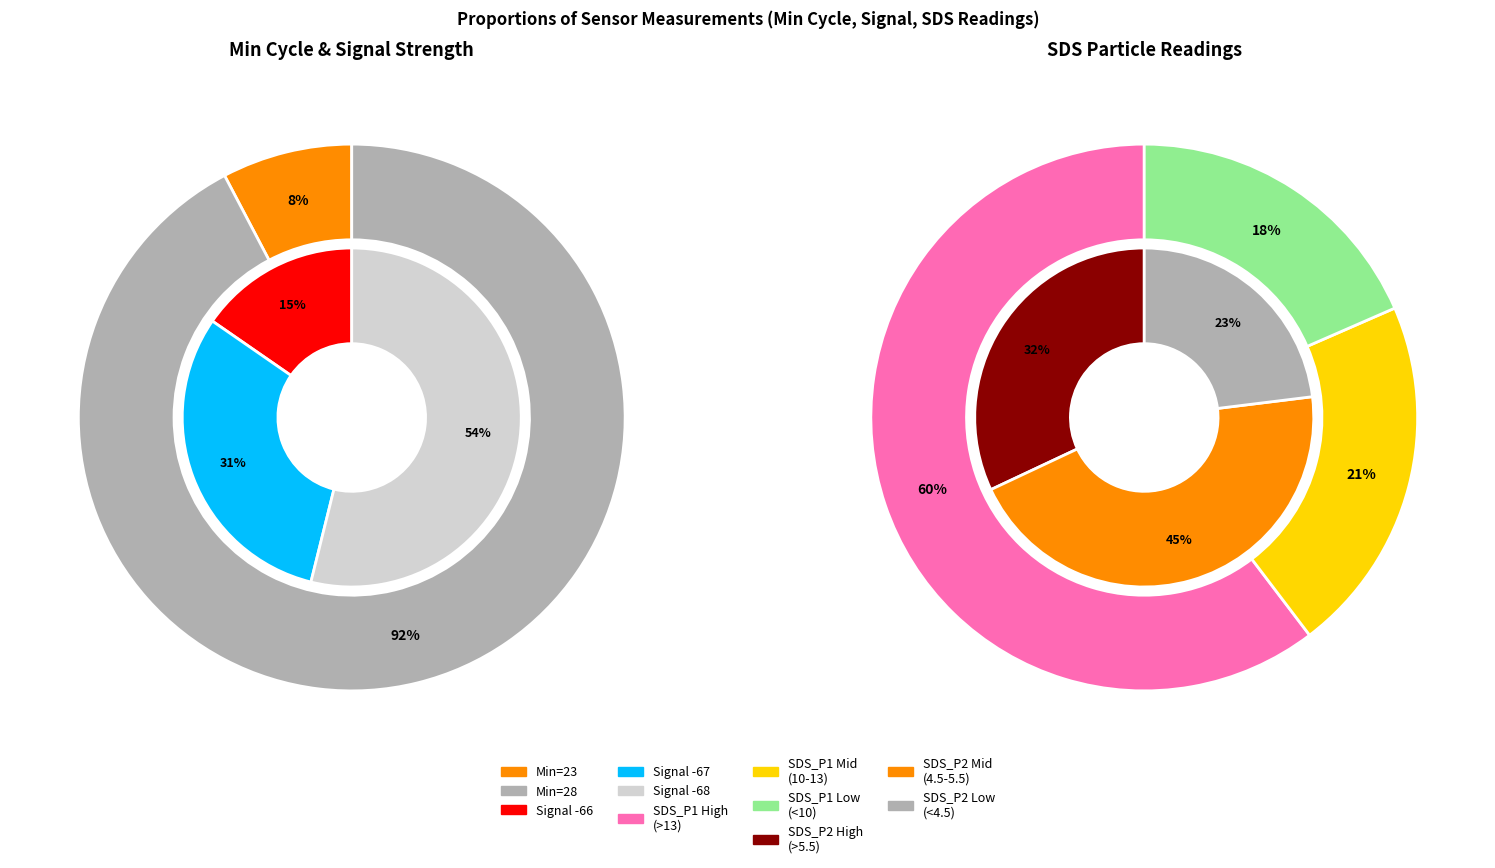

Is 00:17 the majority of the pie?

No